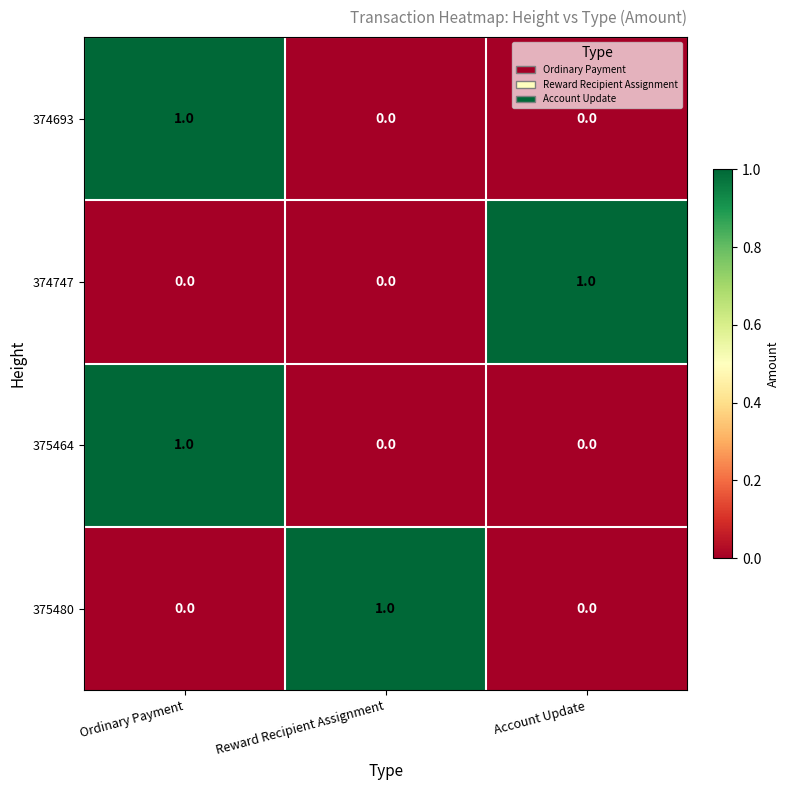

True or false: 375464 has a value of 0 at Ordinary Payment.

False